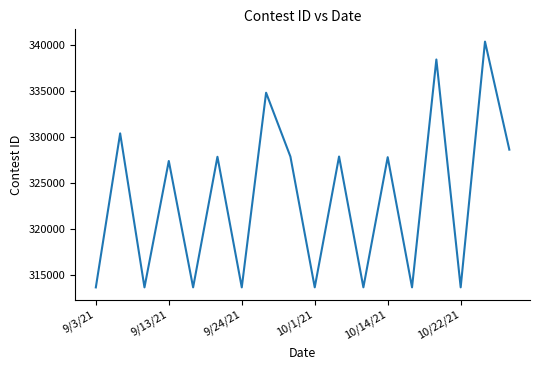

What is the maximum value shown in the chart?

340328